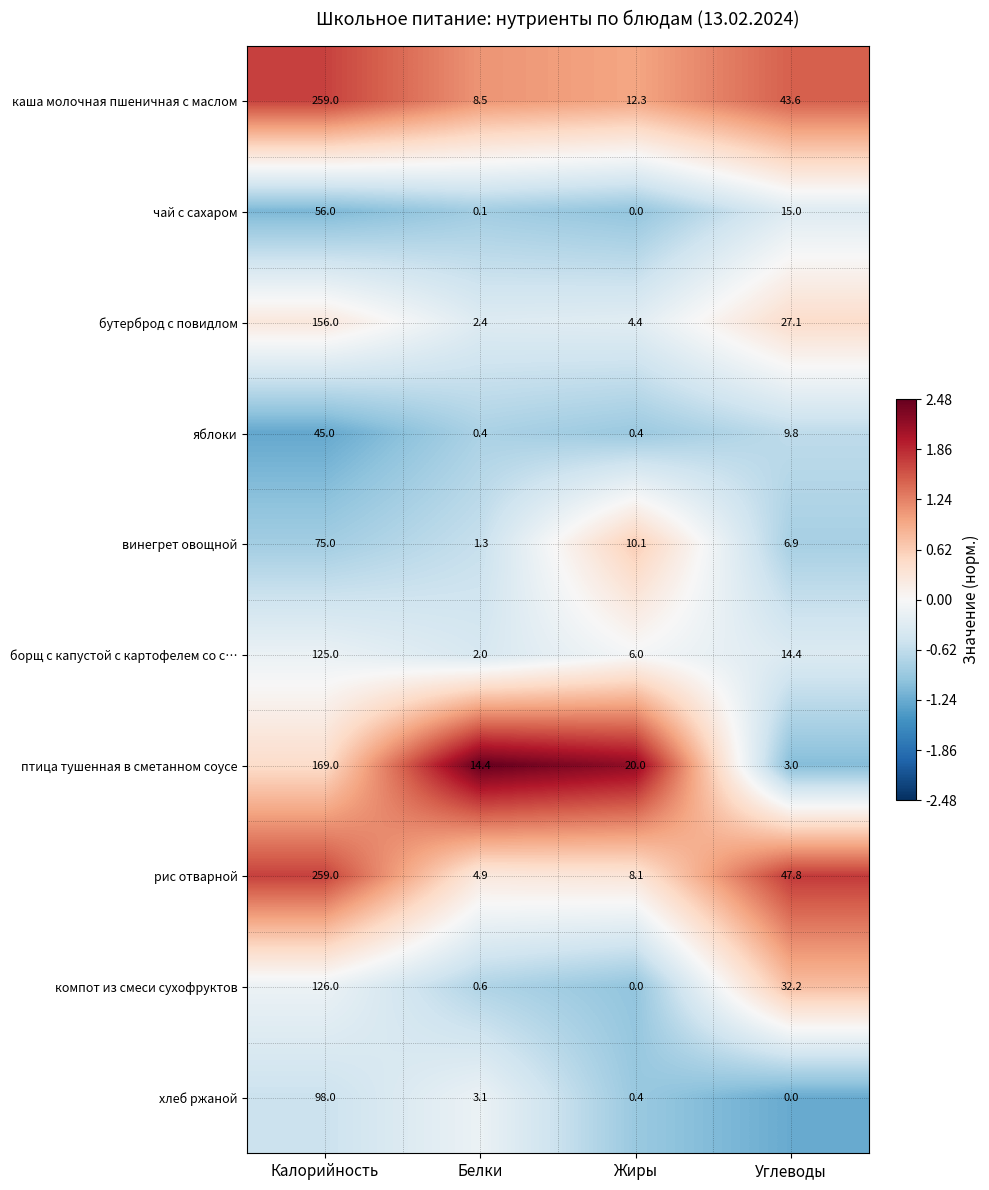

What is the greatest value displayed?

259.0